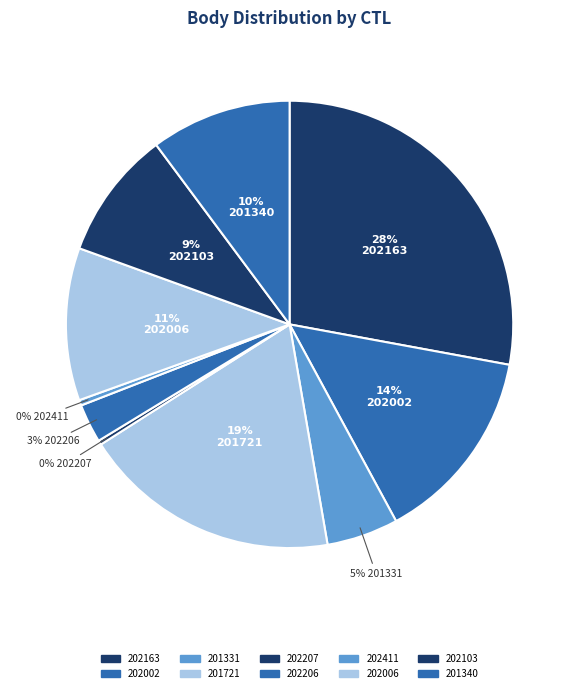

How many segments does this pie chart have?

10